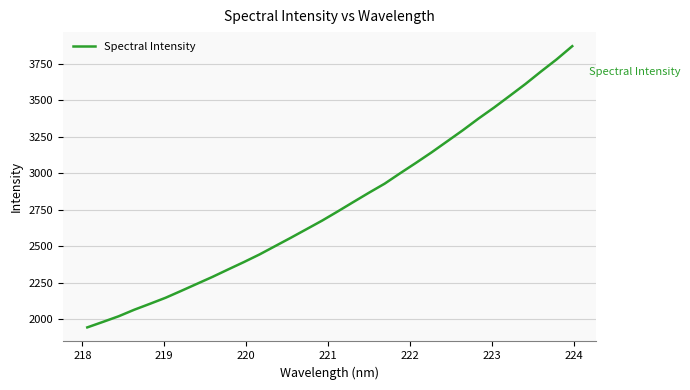

What is the average value?

2776.9